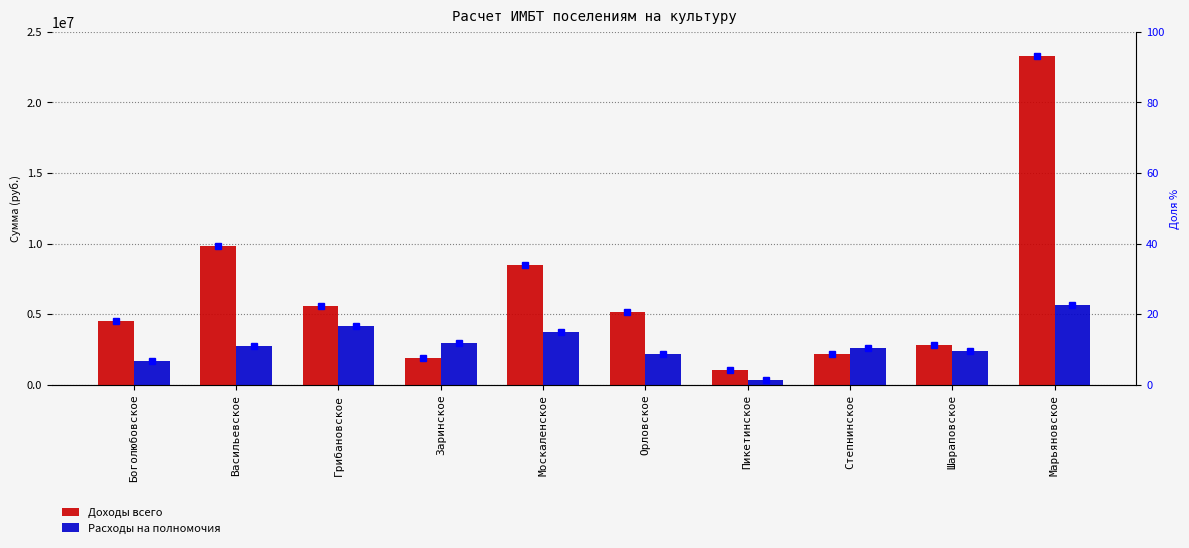

What is the maximum value for Доходы всего?

23305897.9